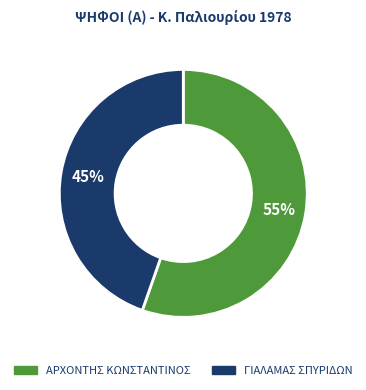

Which has a higher value, ΓΙΑΛΑΜΑΣ ΣΠΥΡΙΔΩΝ or ΑΡΧΟΝΤΗΣ ΚΩΝΣΤΑΝΤΙΝΟΣ?

ΑΡΧΟΝΤΗΣ ΚΩΝΣΤΑΝΤΙΝΟΣ